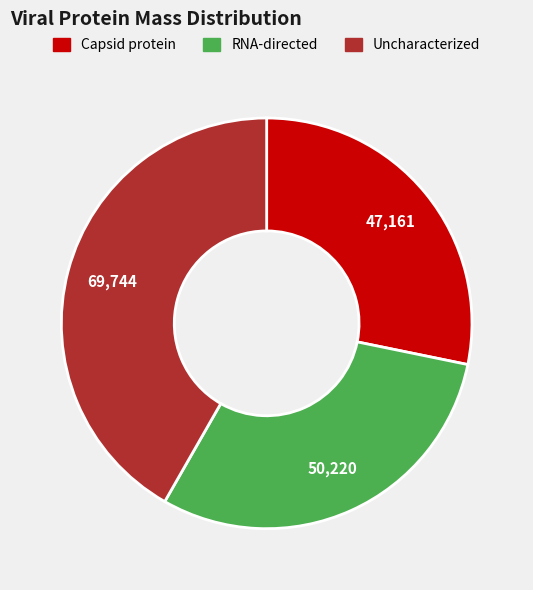

Rank the categories by value from lowest to highest.

Capsid protein, RNA-directed, Uncharacterized